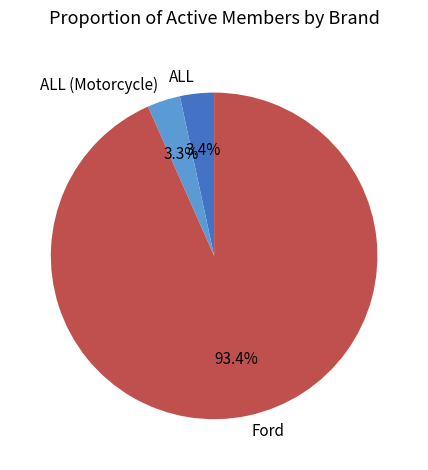

What percentage is NOT represented by ALL?

96.6%